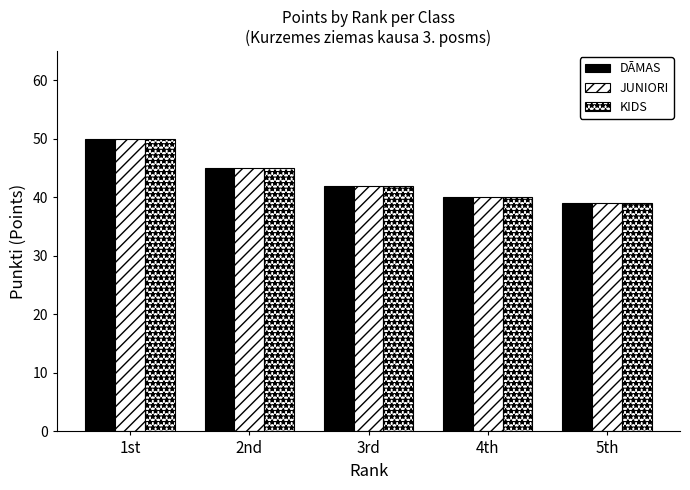

Where does the KIDS series first go above 42?

1st